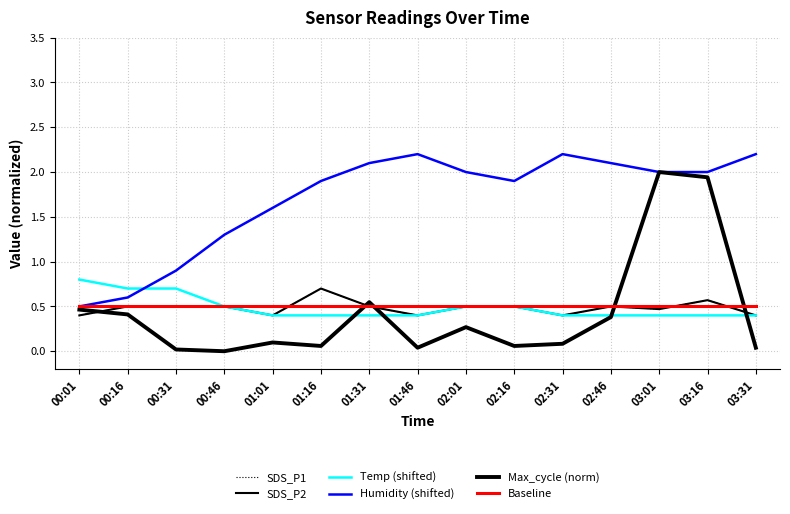

Between 01:31 and 03:16, which is larger?

03:16